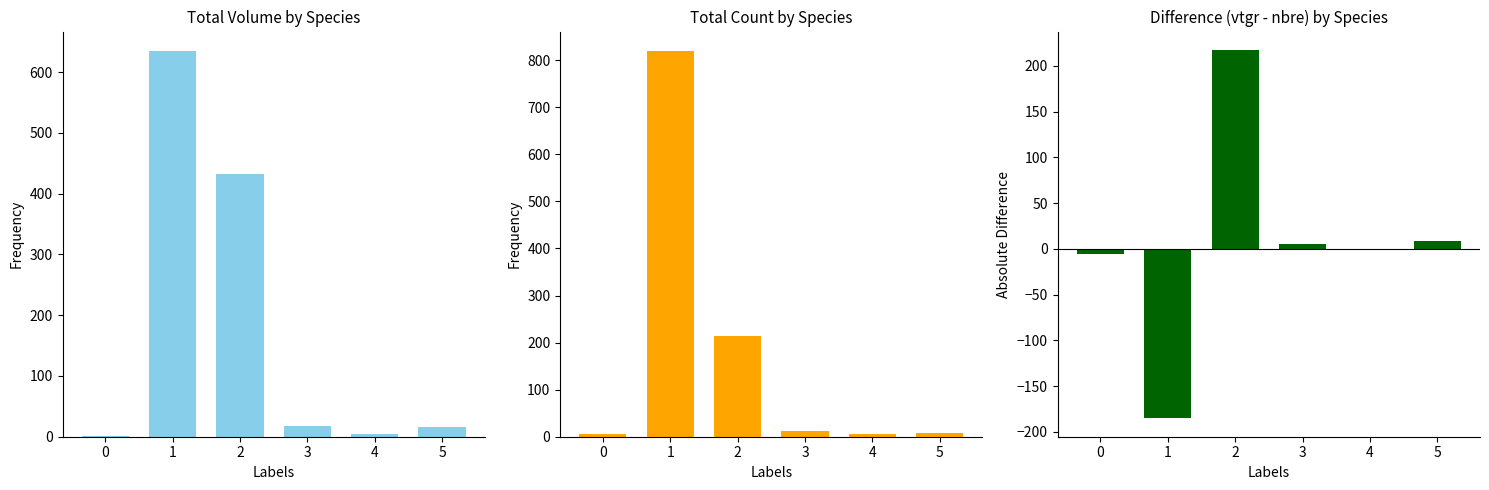

What is the average value of the produit_nbre series?

177.8